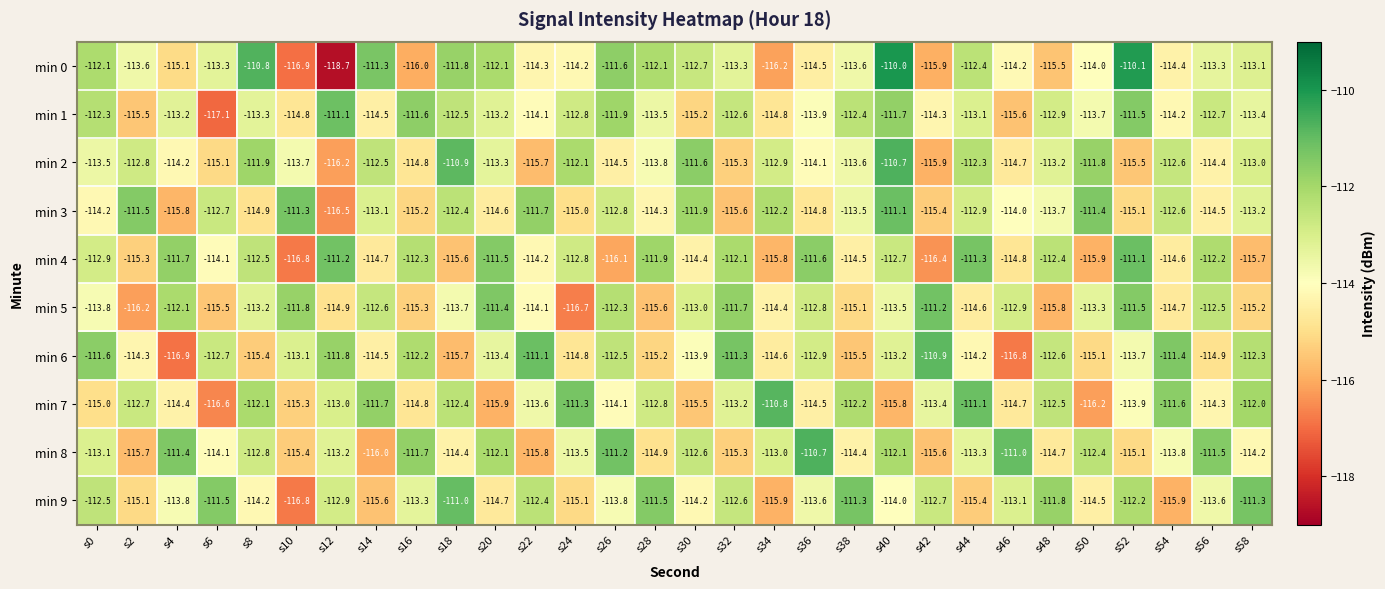

The min 1 series shows -111.1 at s12. True or false?

True